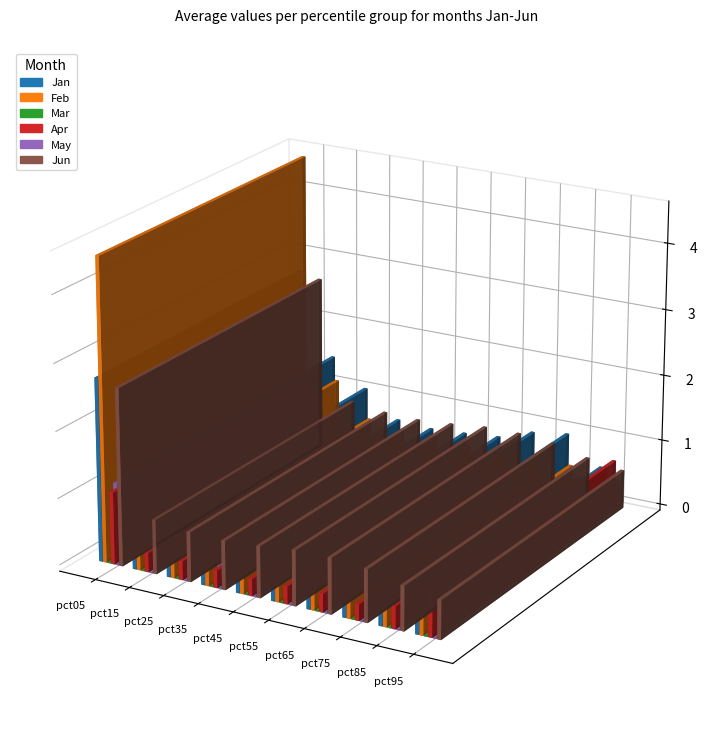

How many groups of bars are there?

10